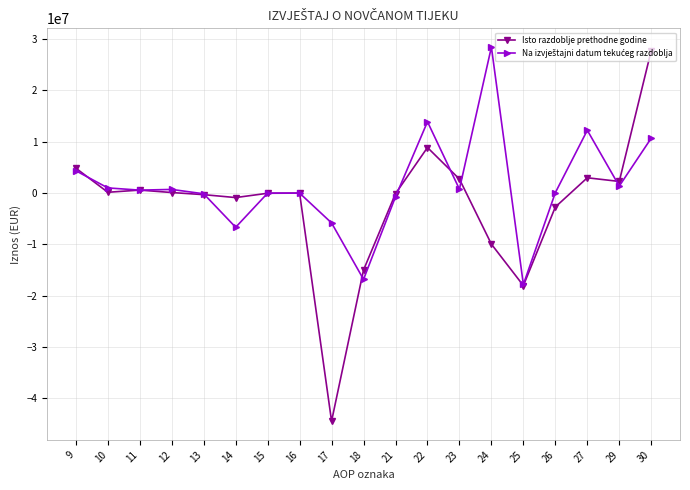

What is the difference between the maximum and second lowest values in the Isto razdoblje prethodne godine series?

45812039